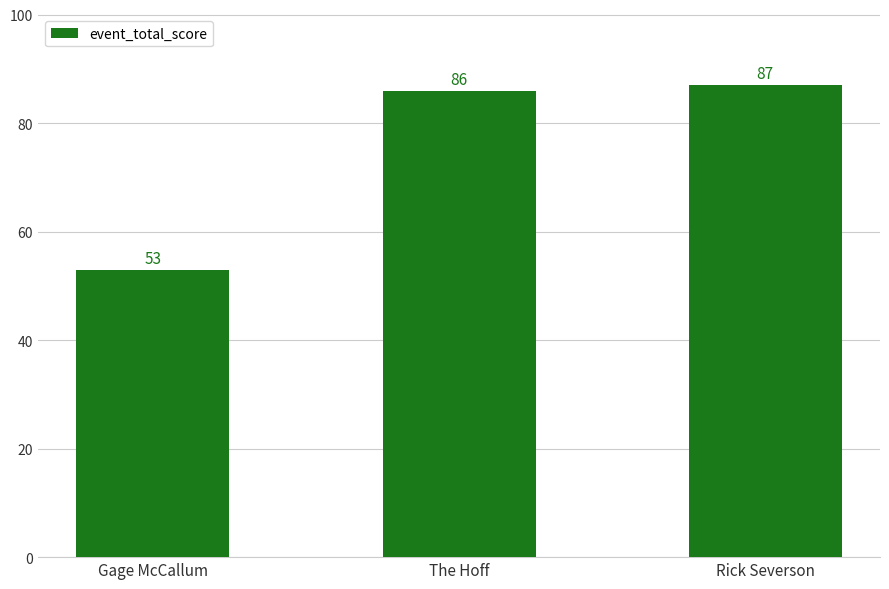

Reading right to left, what are all the values shown in this chart?

87	86	53